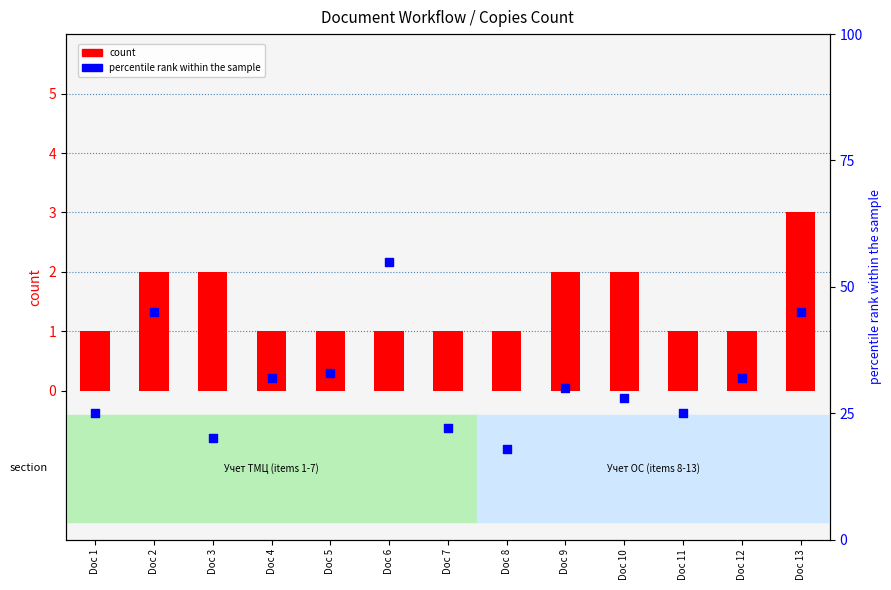

Which series reaches the maximum Y coordinate?

percentile rank within the sample